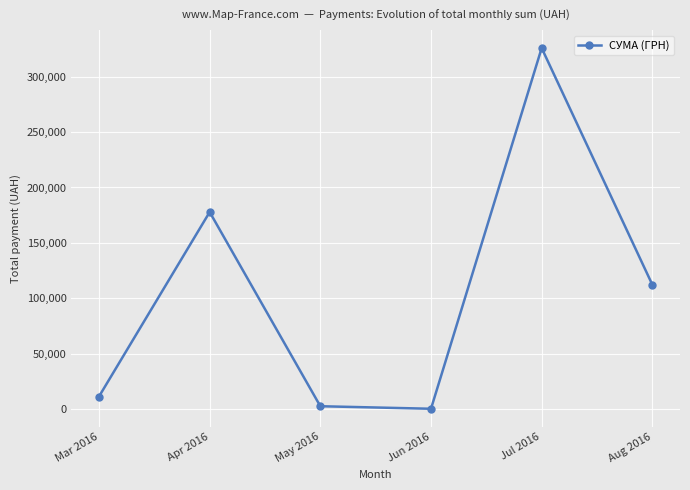

How many data points are less than 112398?

3